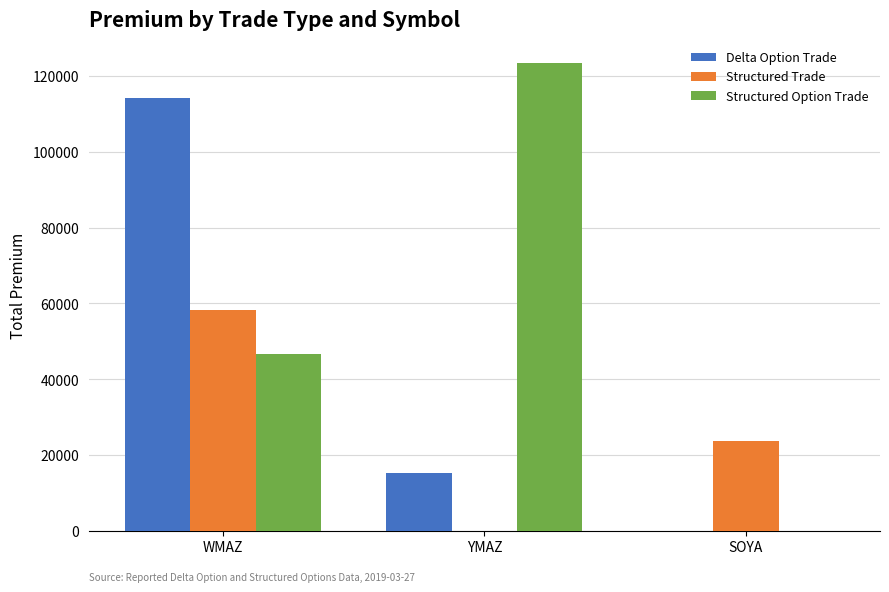

Reading left to right, list all the values displayed in this chart.

Delta Option Trade: WMAZ=114214	YMAZ=15244	SOYA=0
Structured Trade: WMAZ=58324	YMAZ=0	SOYA=23698
Structured Option Trade: WMAZ=46544	YMAZ=123289	SOYA=0